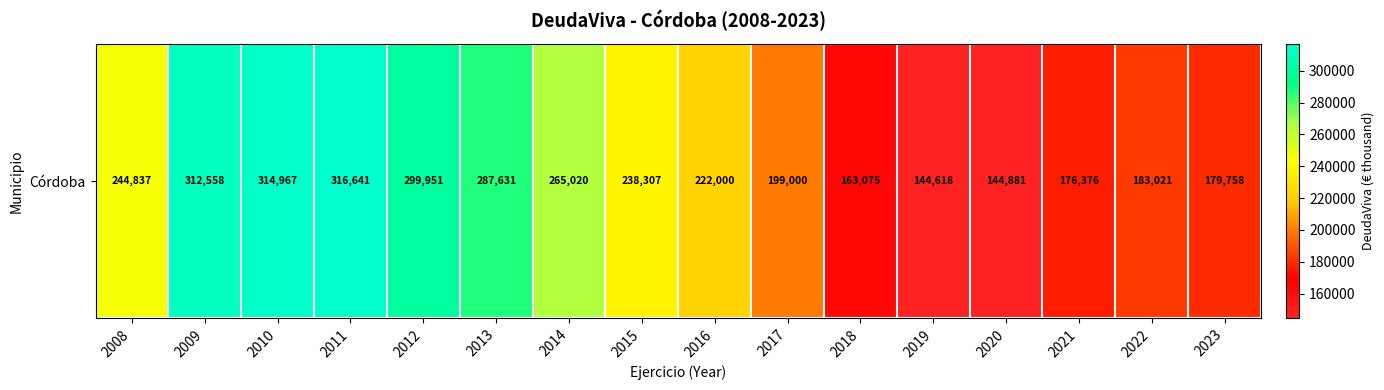

Which label corresponds to the smallest value in the chart?

2019